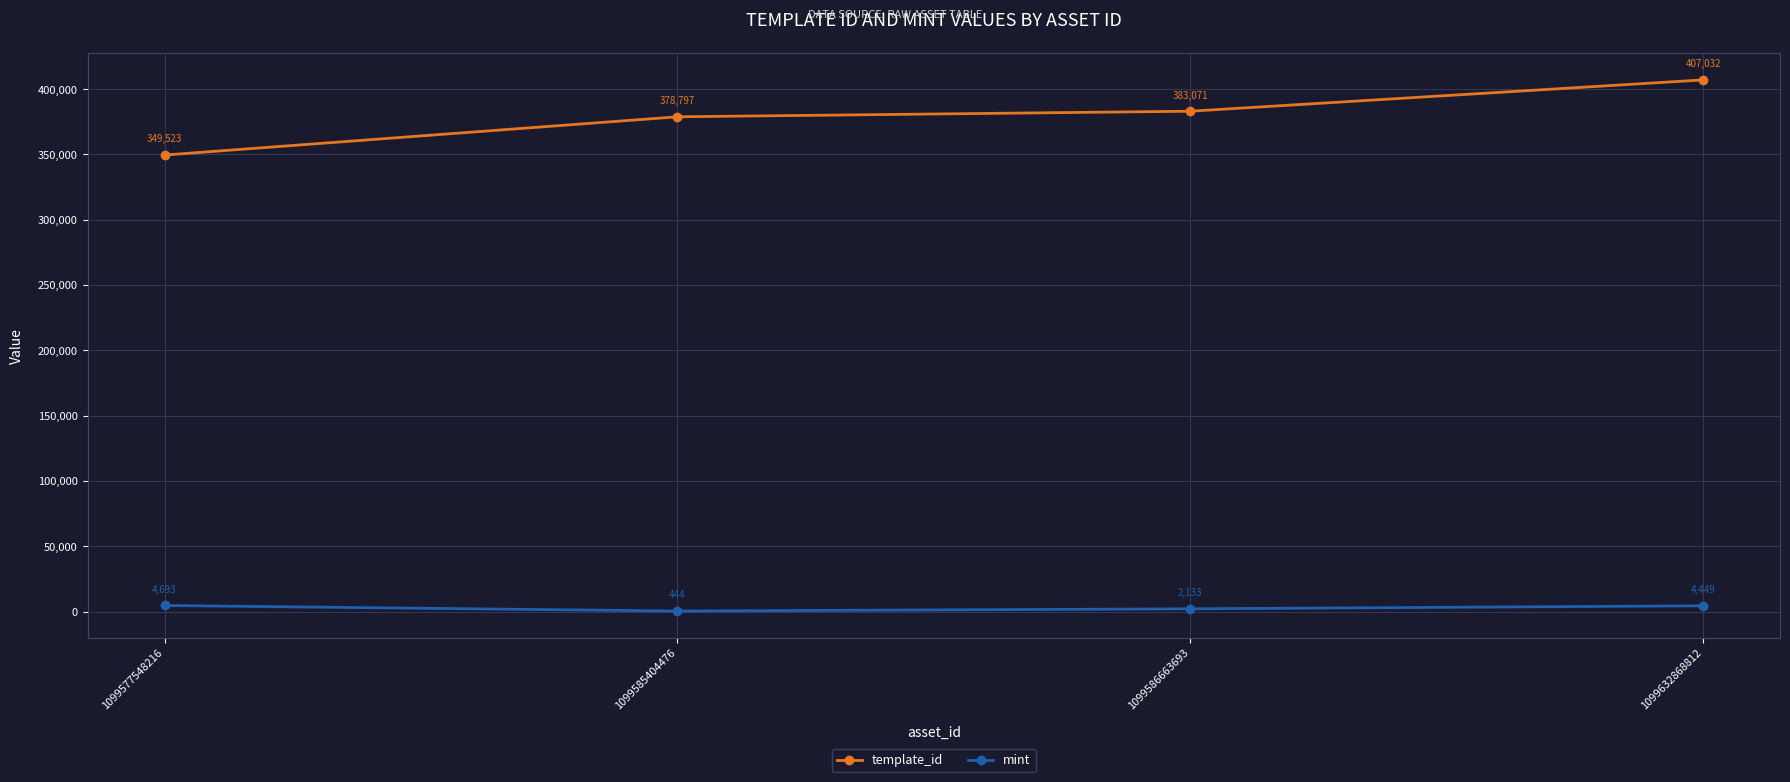

Which series has the largest total across all categories?

template_id